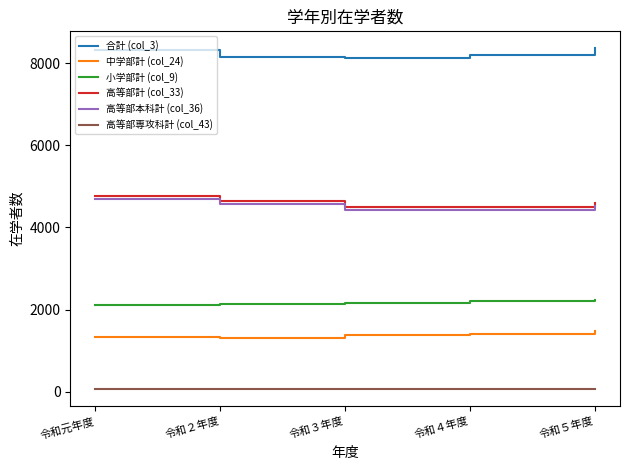

Where does the 高等部本科計 (col_36) series first go above 4524?

令和元年度